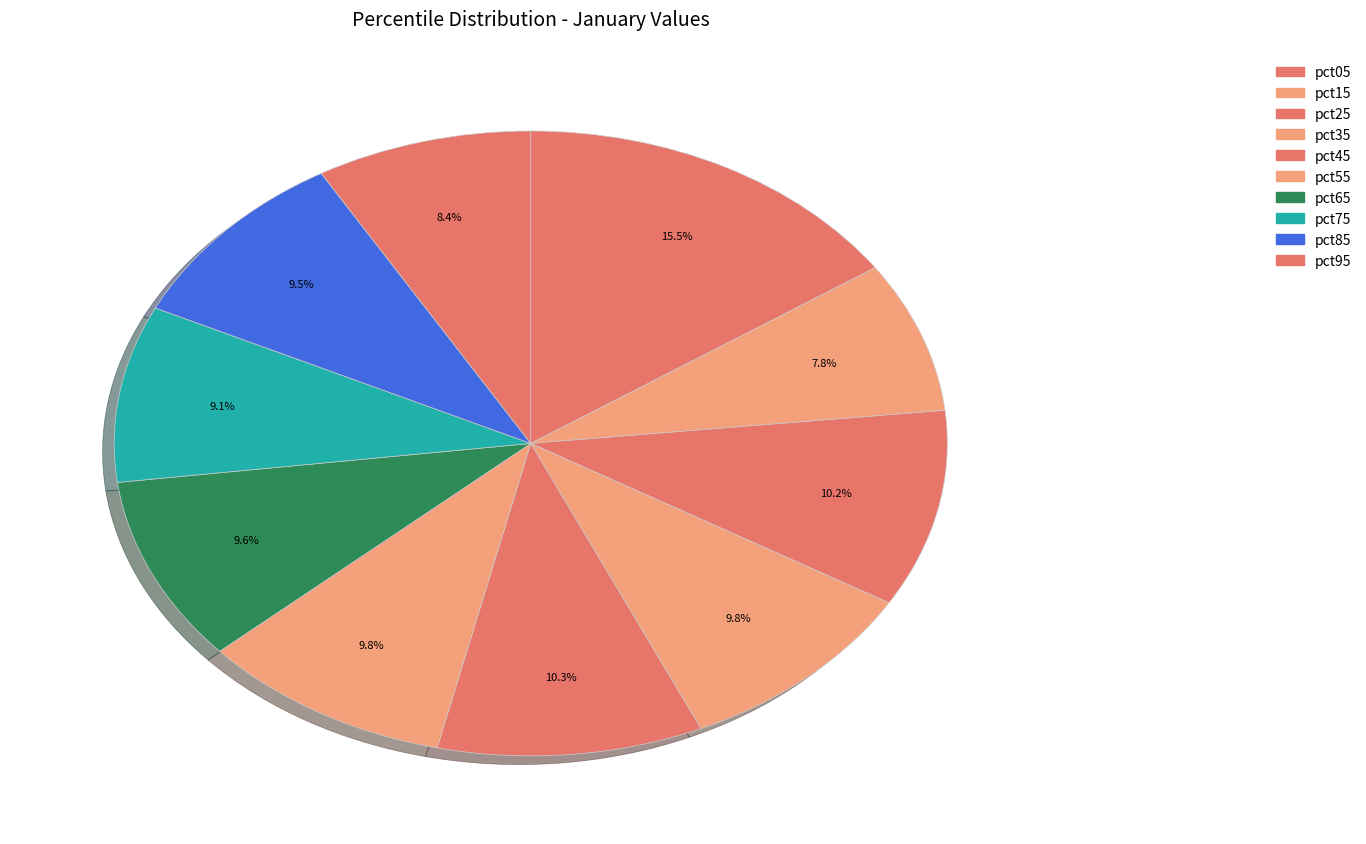

How many segments does this pie chart have?

10